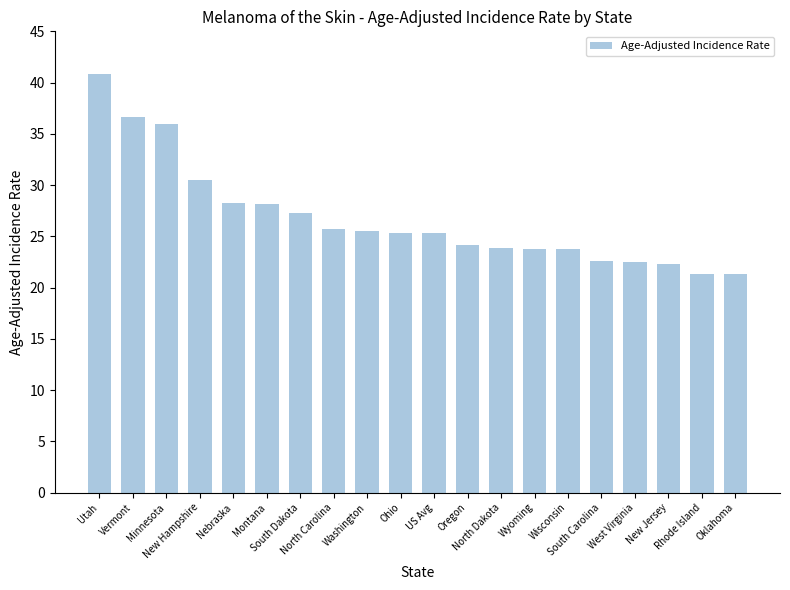

What is the difference between the maximum and minimum values?

19.5